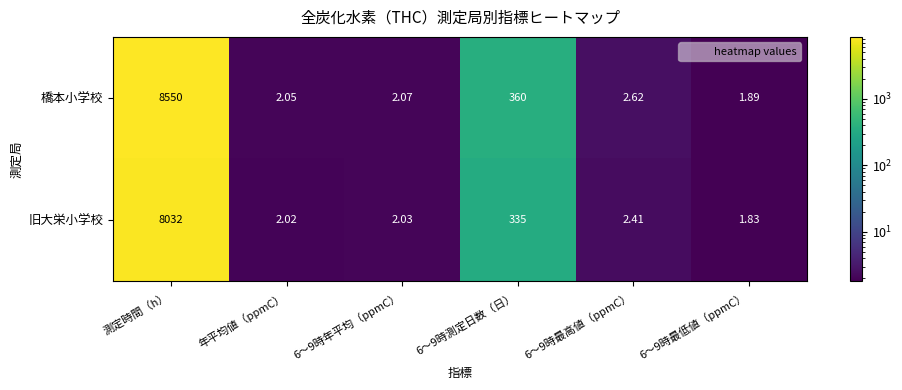

At which label does 橋本小学校 first exceed 2?

測定時間（h）